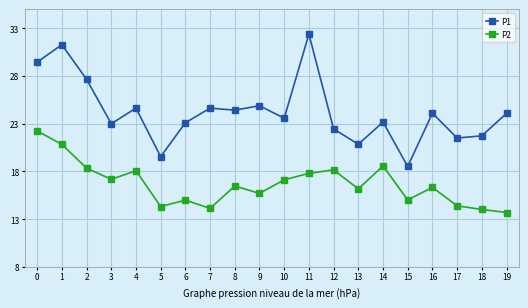

What is the value of the P2 point at the 5th from the left?

18.1